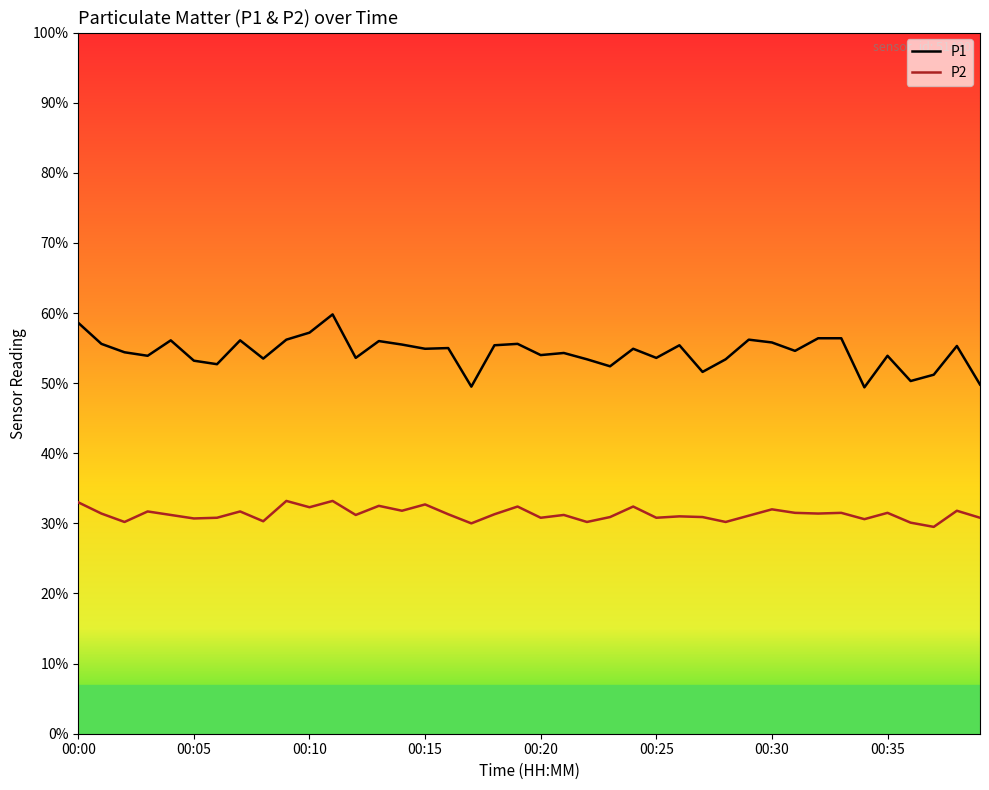

Which series has the largest total across all categories?

P1